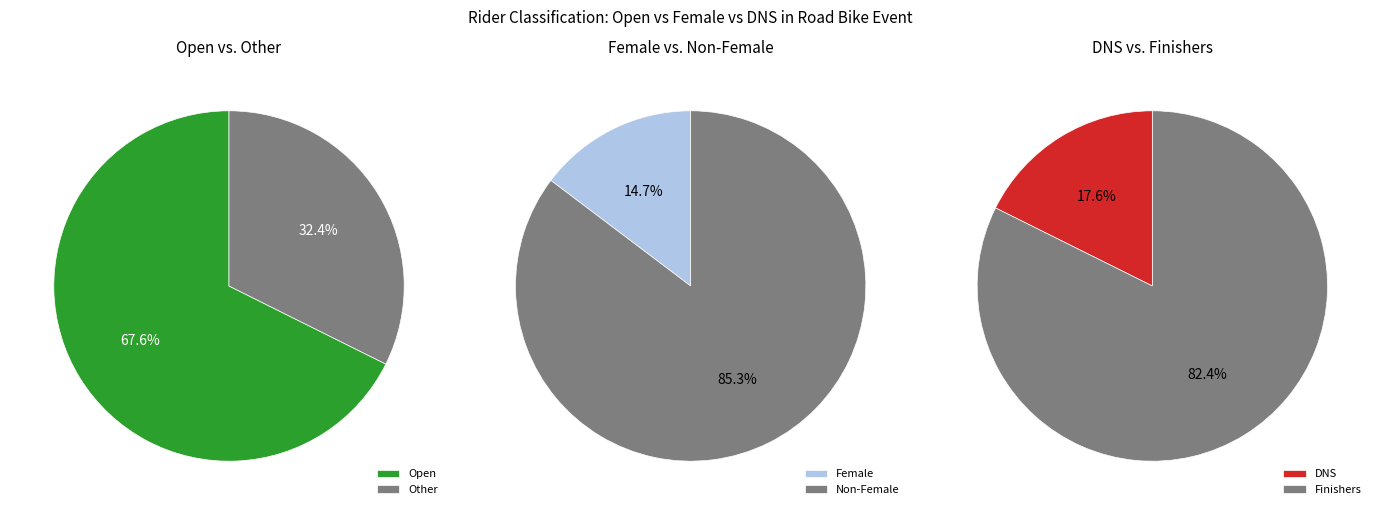

Which category has the smallest portion of the pie?

Female